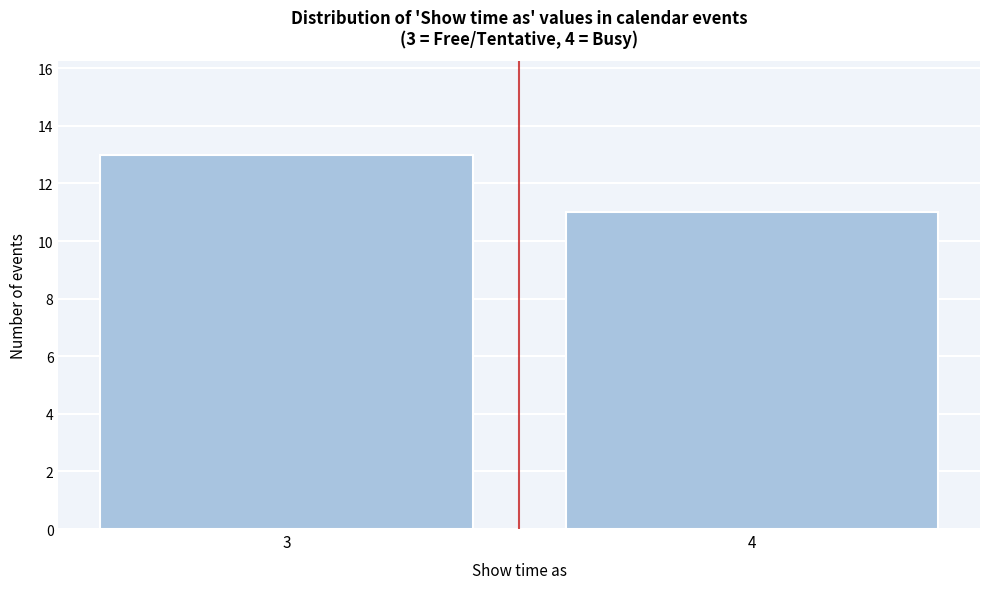

Reading right to left, list all the values displayed in this chart.

11	13